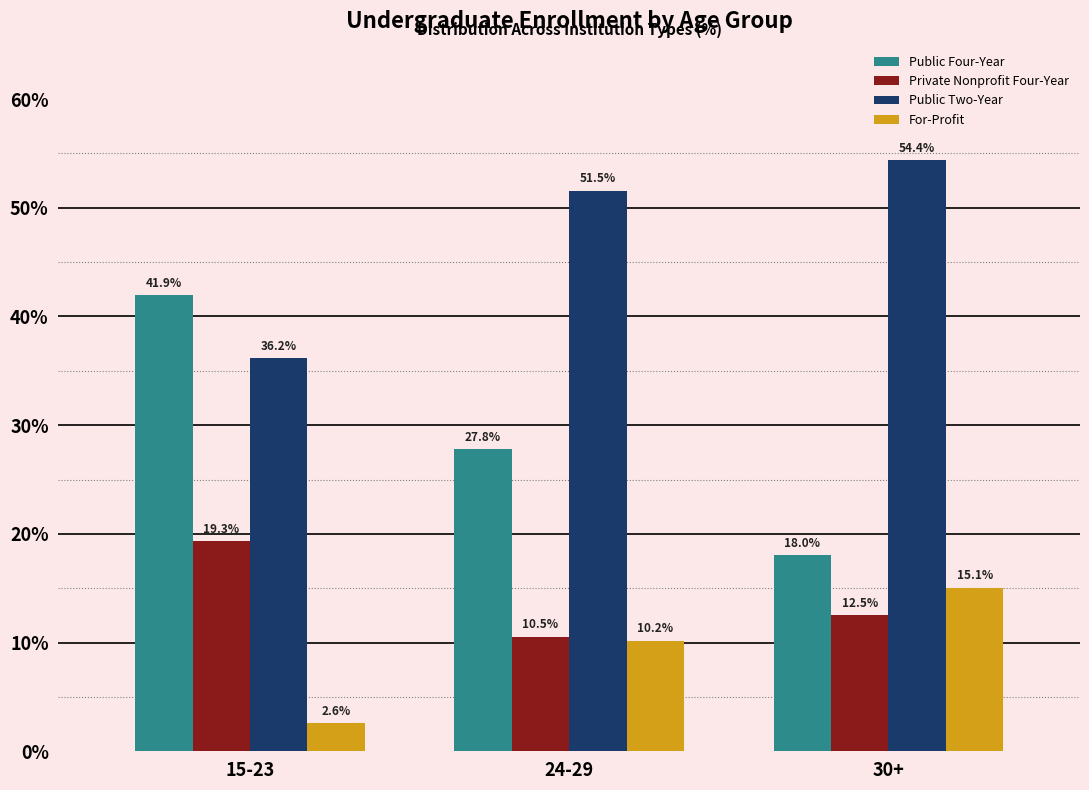

The value of Public Four-Year at 24-29 is 10.5. True or false?

False